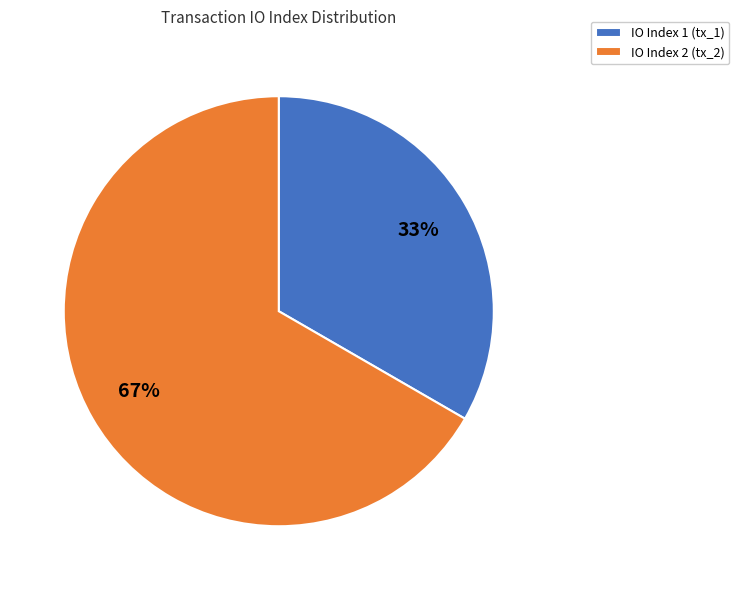

Which slice is the smallest?

IO Index 1 (tx_1)